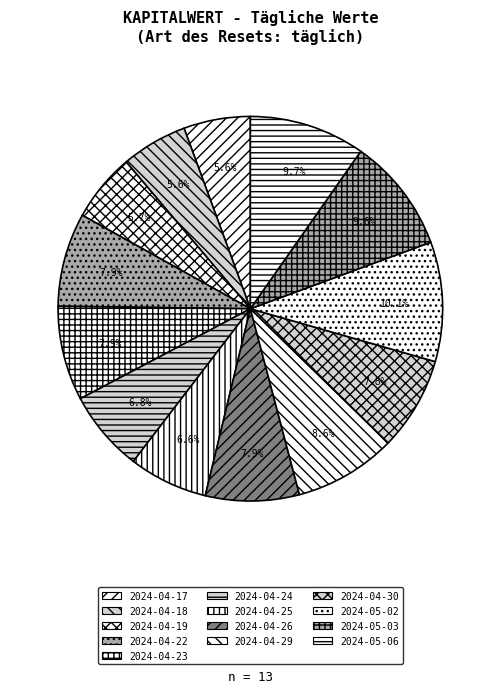

How many segments does this pie chart have?

13